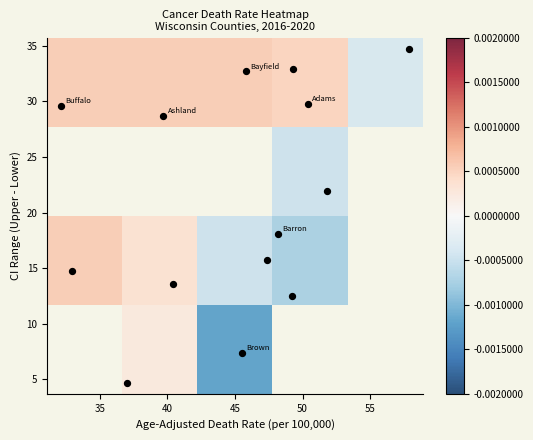

How many data points does each series have?

5